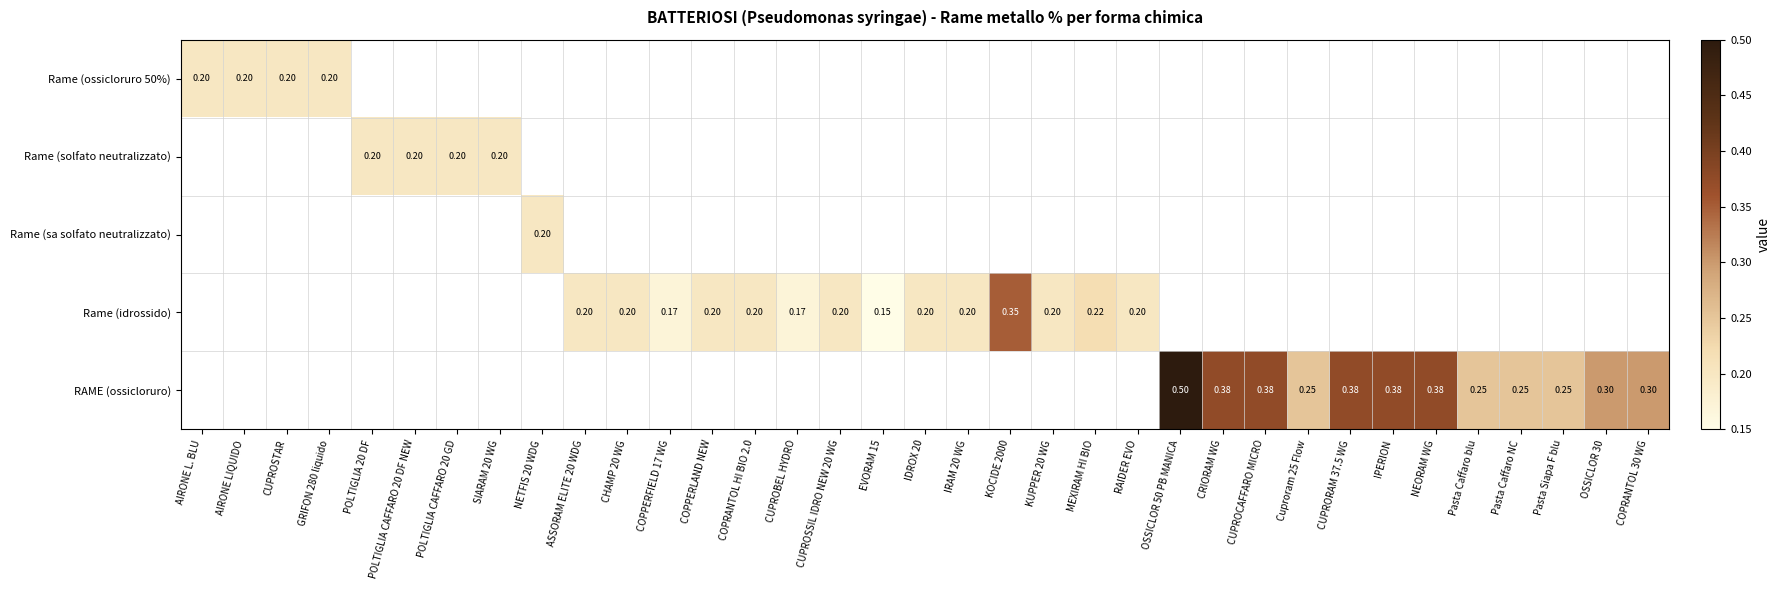

List the series in order of their peak value, highest first.

RAME (ossicloruro), Rame (idrossido), Rame (ossicloruro 50%), Rame (solfato neutralizzato), Rame (sa solfato neutralizzato)